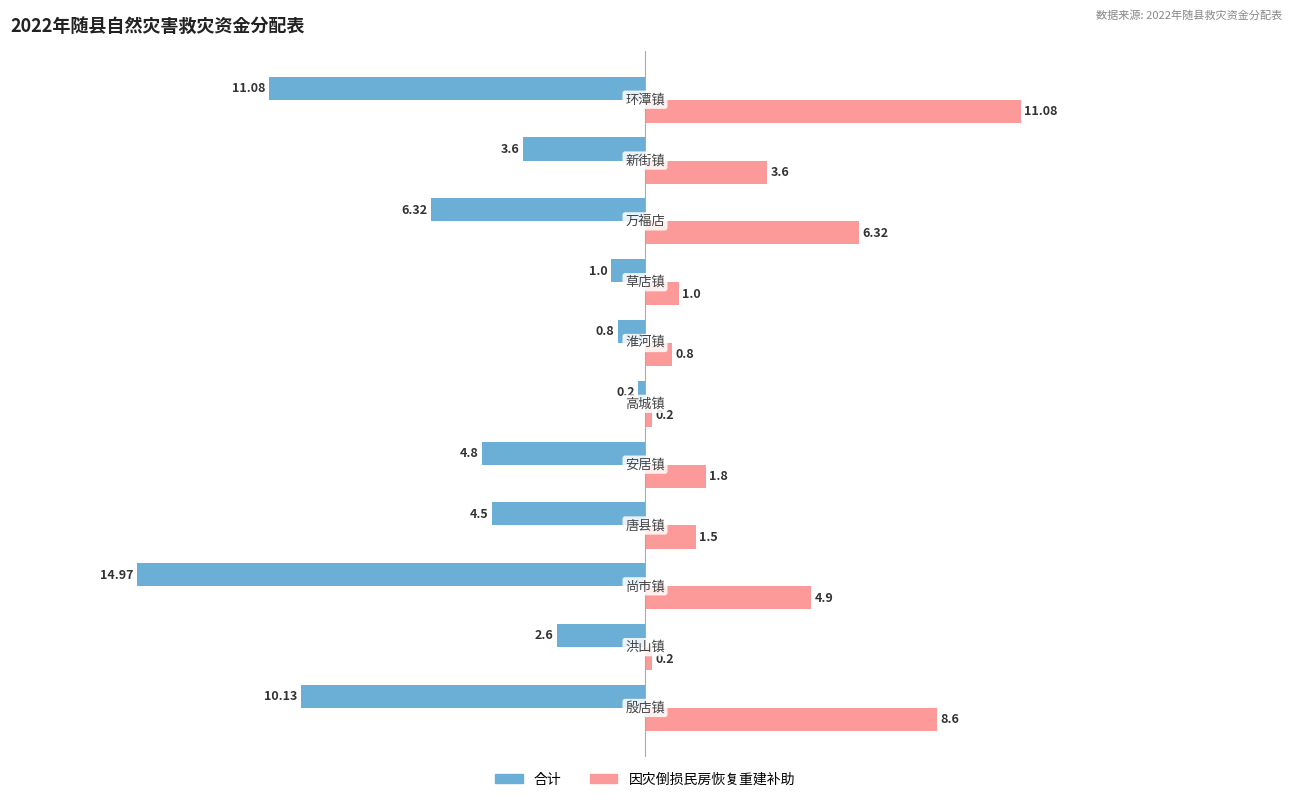

List the series in order of their overall mean, highest first.

因灾倒损民房恢复重建补助, 合计